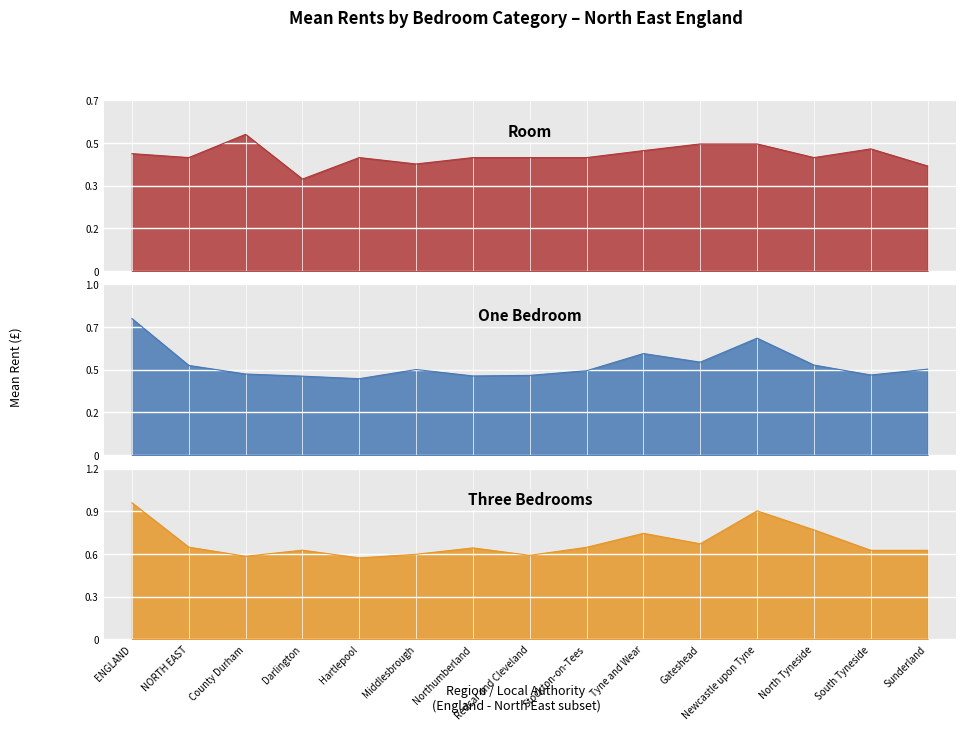

The Room series shows 671.9 at Newcastle upon Tyne. True or false?

False